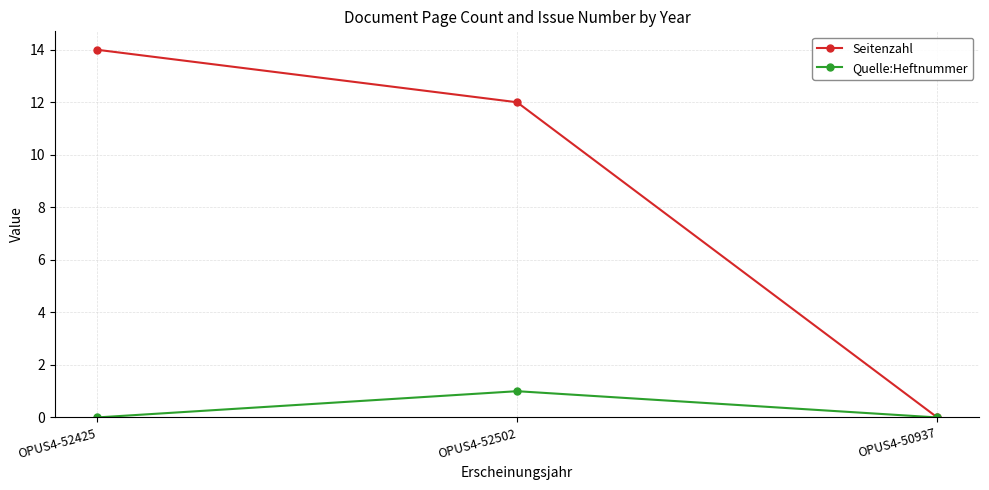

What is the label of the 2nd point from the right?

OPUS4-52502